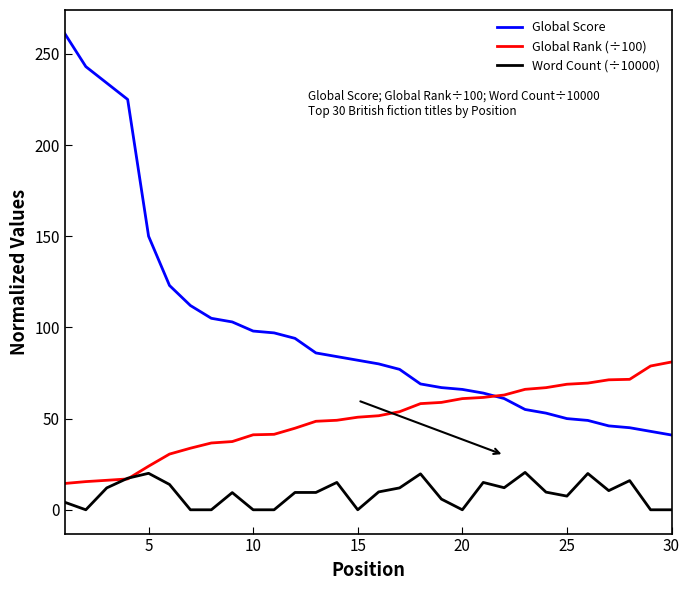

True or false: Word Count (÷10000) and Global Score intersect in this chart.

False